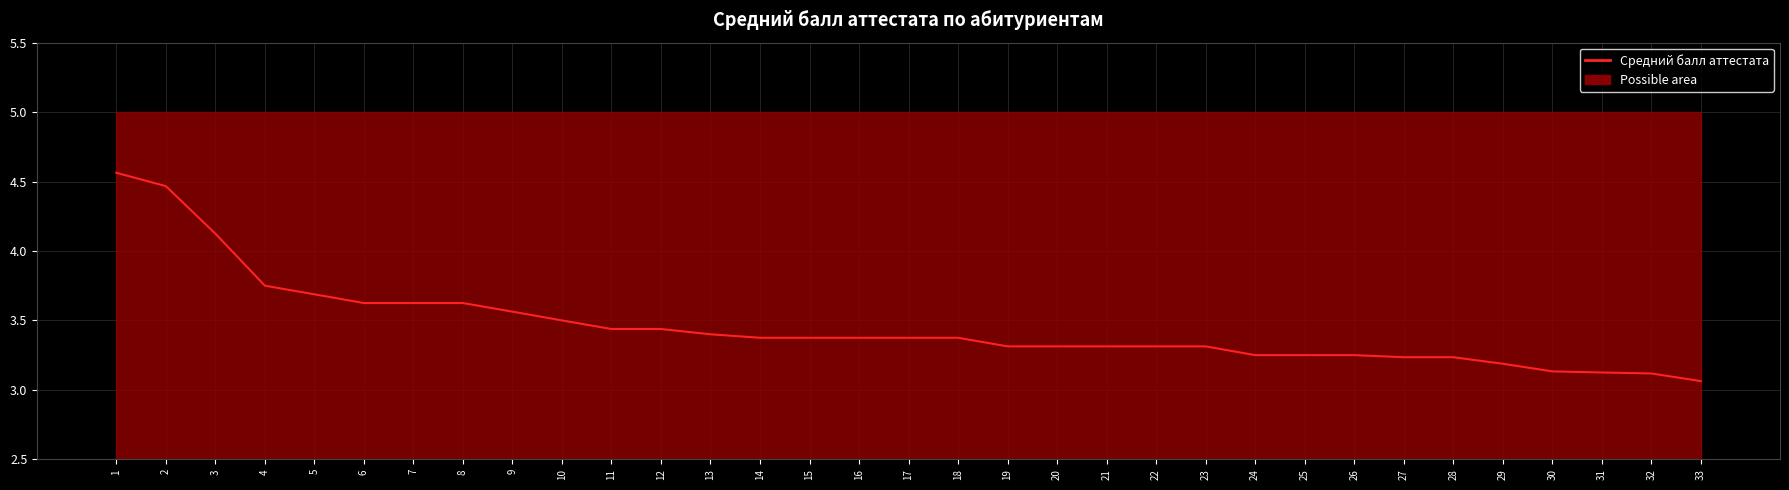

What is the value of the 16th point from the left?

3.4